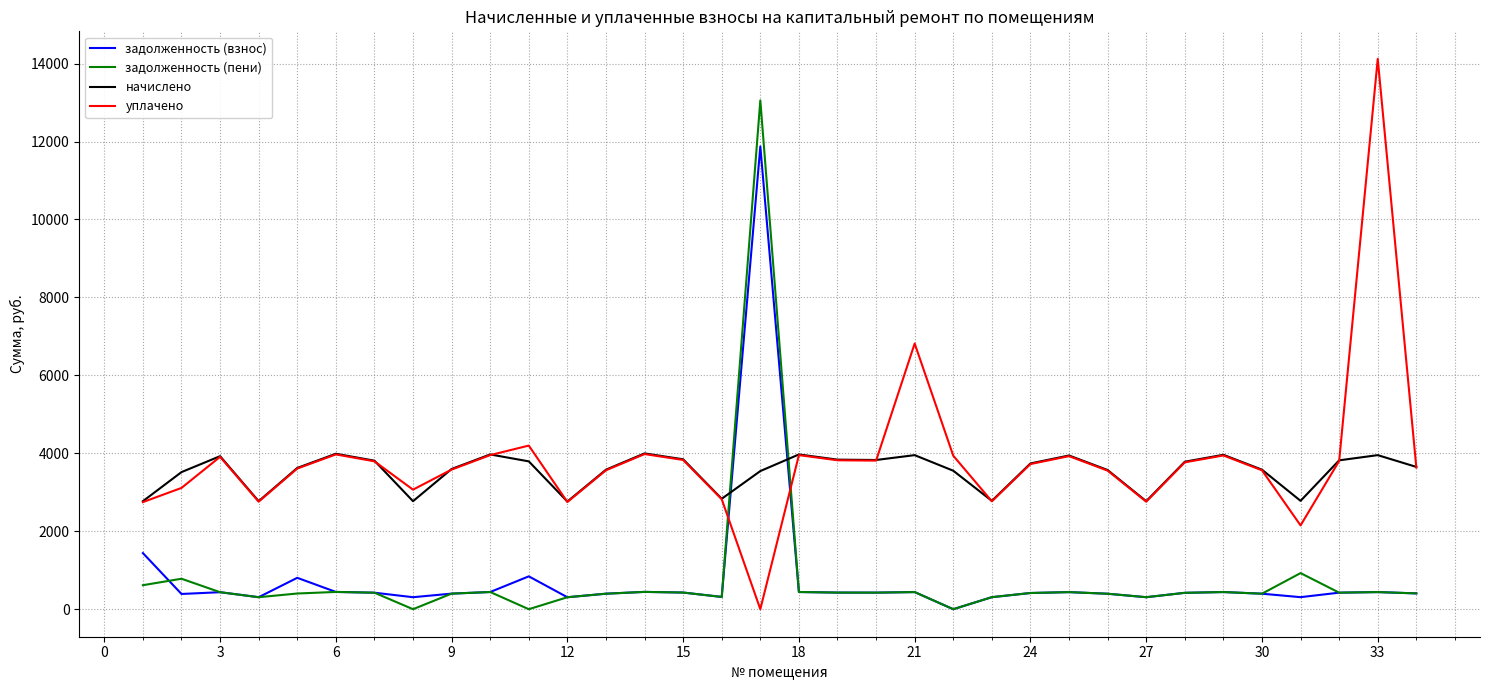

How many interior local valleys does the уплачено series have?

8